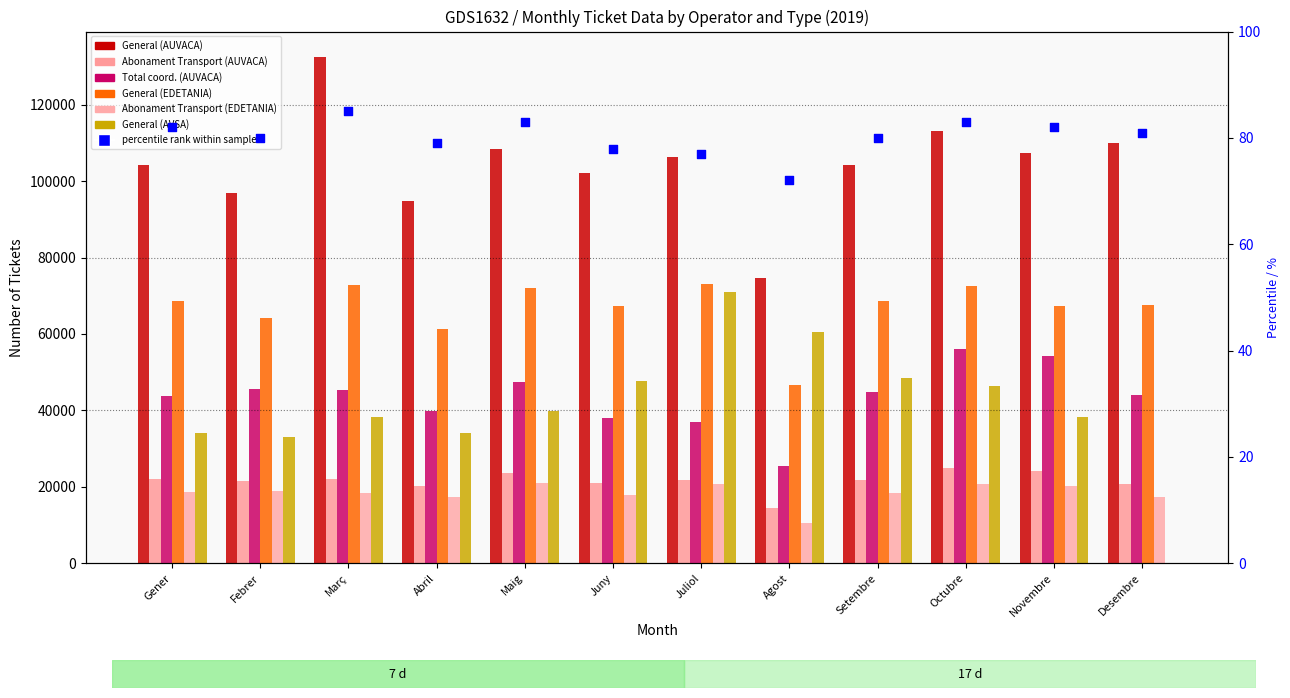

At which category is the sum across all series the highest?

Octubre